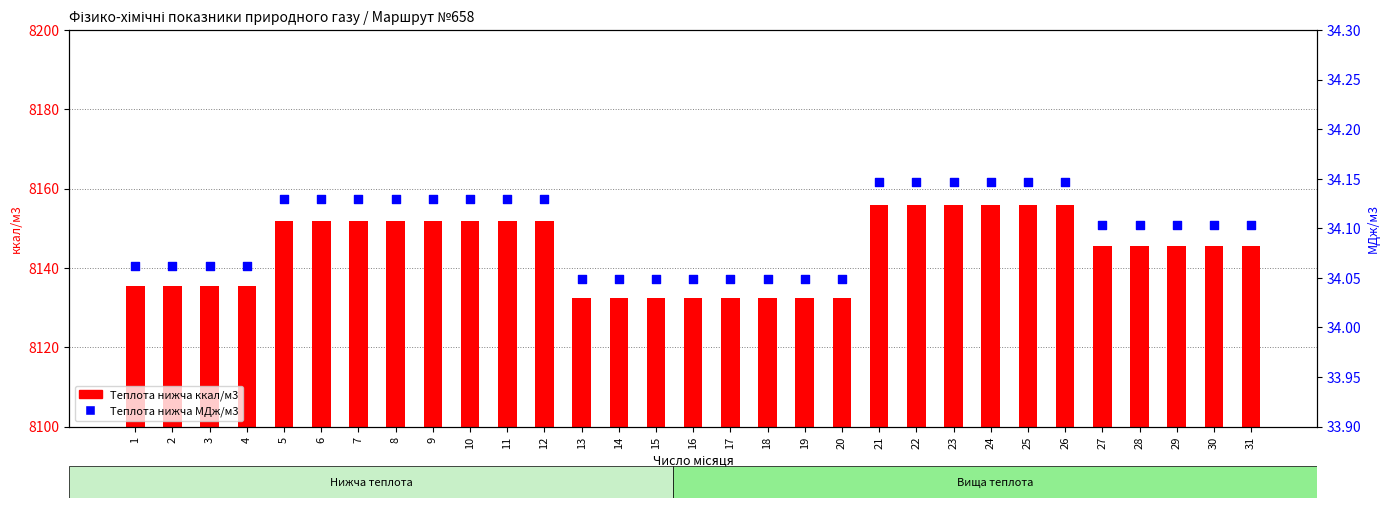

At which category is the sum across all series the highest?

21